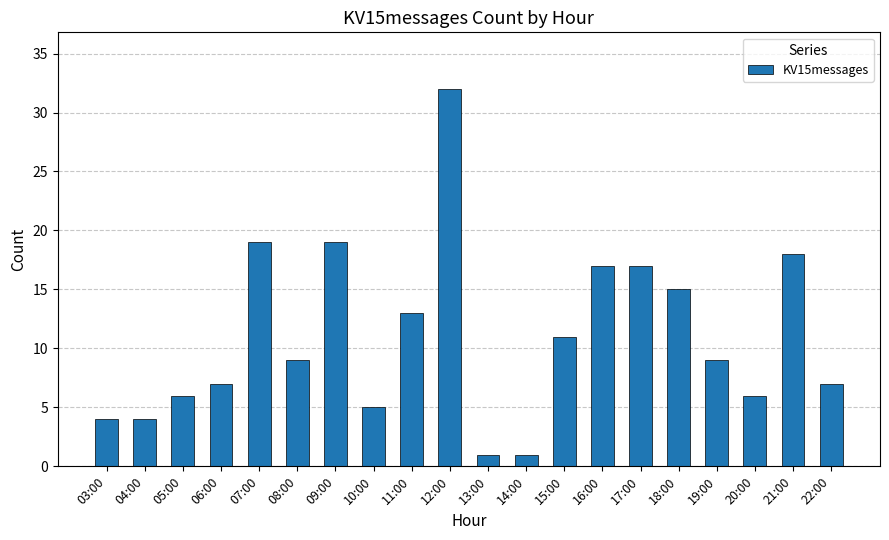

At which label does the data first exceed 9?

07:00